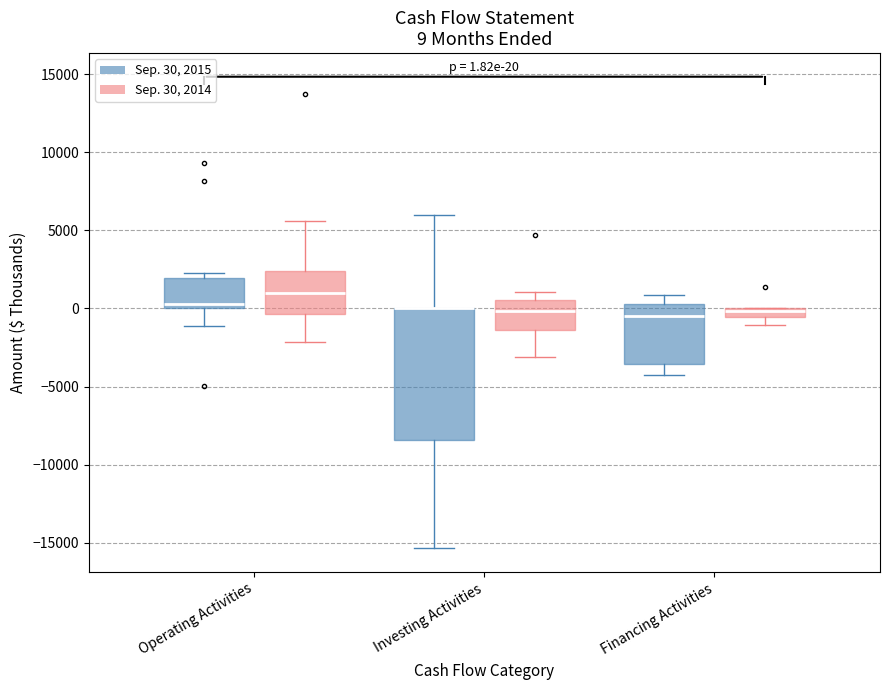

Which box is the tallest, from its lower edge to its upper edge?

Investing Activities (Sep. 30, 2015)